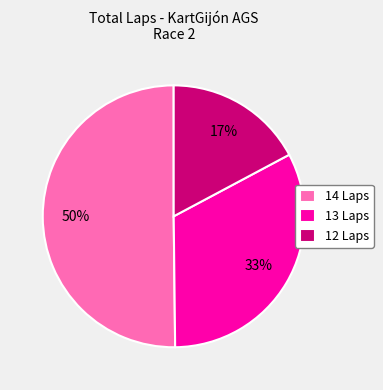

How many segments does this pie chart have?

3